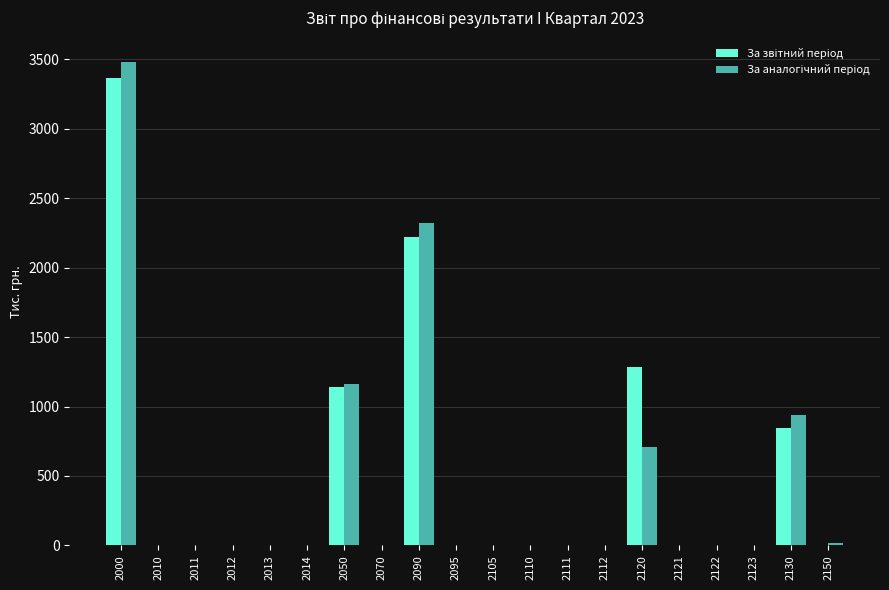

What is the greatest value displayed?

3482